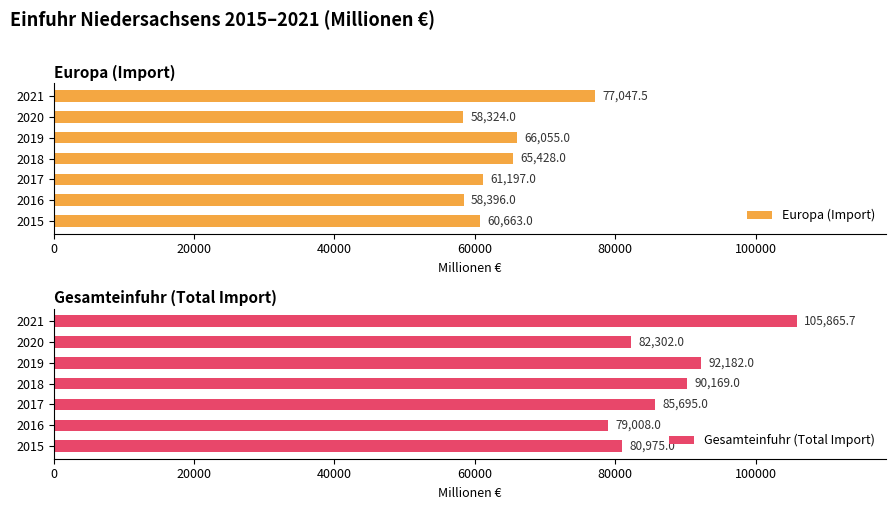

What is the average value of the Europa (Import) series?

63872.9